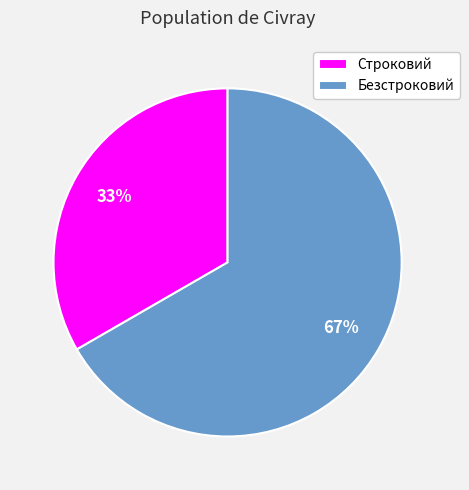

Between Строковий and Безстроковий, which is larger?

Безстроковий